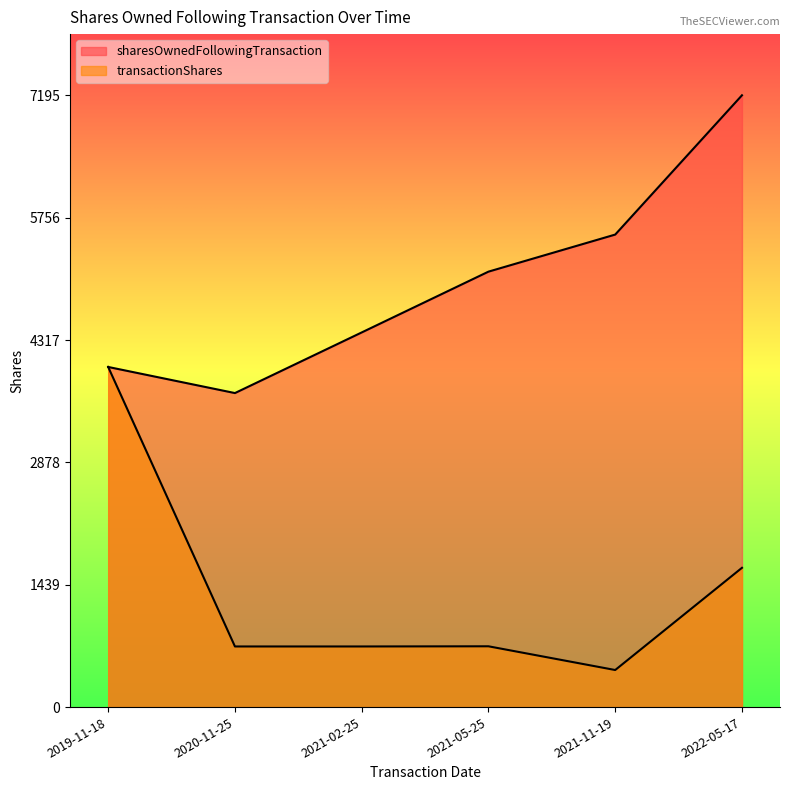

Is the value of transactionShares at 2019-11-18 greater than the value of sharesOwnedFollowingTransaction at 2022-05-17?

No